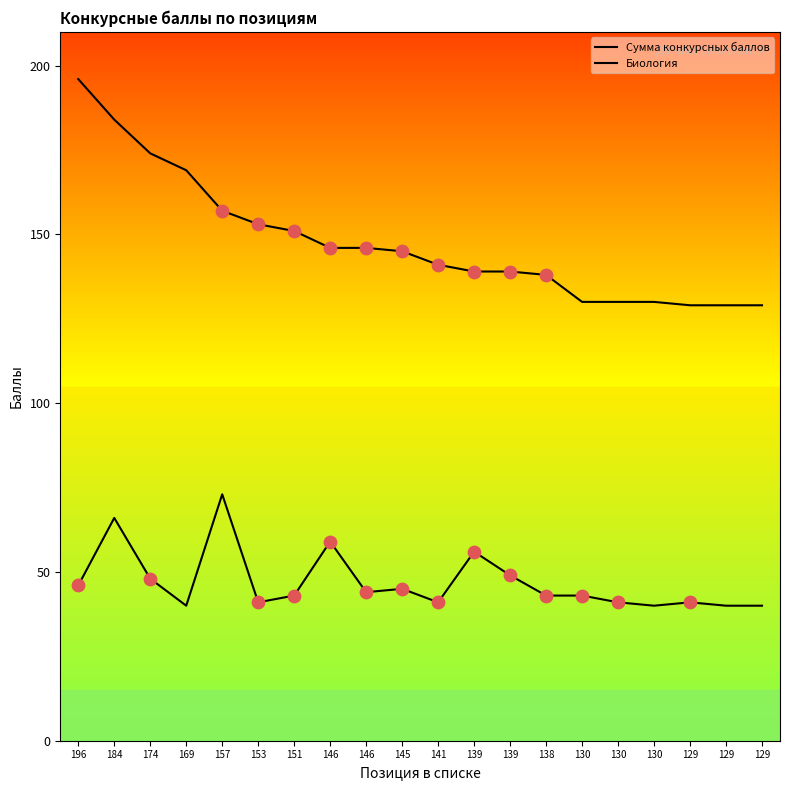

At how many categories does at least one series exceed 139?

11